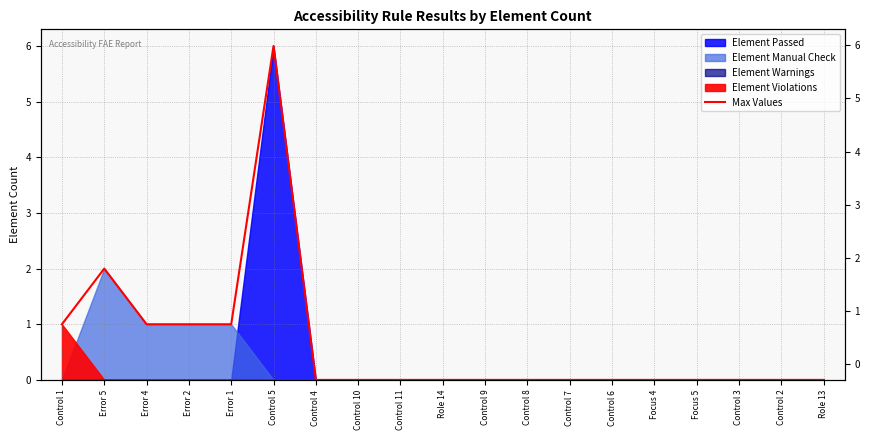

How many lines are shown in the chart?

1